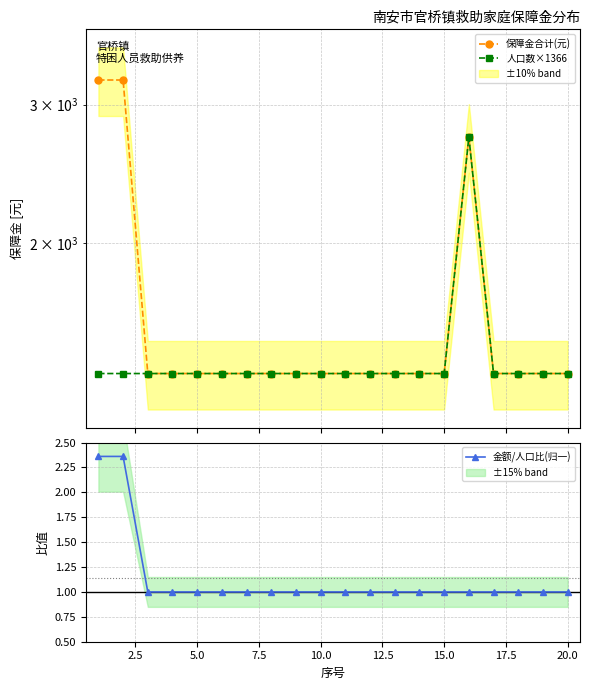

Reading left to right, list all the values displayed in this chart.

保障金合计(元): 3225.0	3225.0	1366.0	1366.0	1366.0	1366.0	1366.0	1366.0	1366.0	1366.0	1366.0	1366.0	1366.0	1366.0	1366.0	2732.0	1366.0	1366.0	1366.0	1366.0
人口数×1366: 1366.0	1366.0	1366.0	1366.0	1366.0	1366.0	1366.0	1366.0	1366.0	1366.0	1366.0	1366.0	1366.0	1366.0	1366.0	2732.0	1366.0	1366.0	1366.0	1366.0
金额/人口比(归一): 2.4	2.4	1.0	1.0	1.0	1.0	1.0	1.0	1.0	1.0	1.0	1.0	1.0	1.0	1.0	1.0	1.0	1.0	1.0	1.0